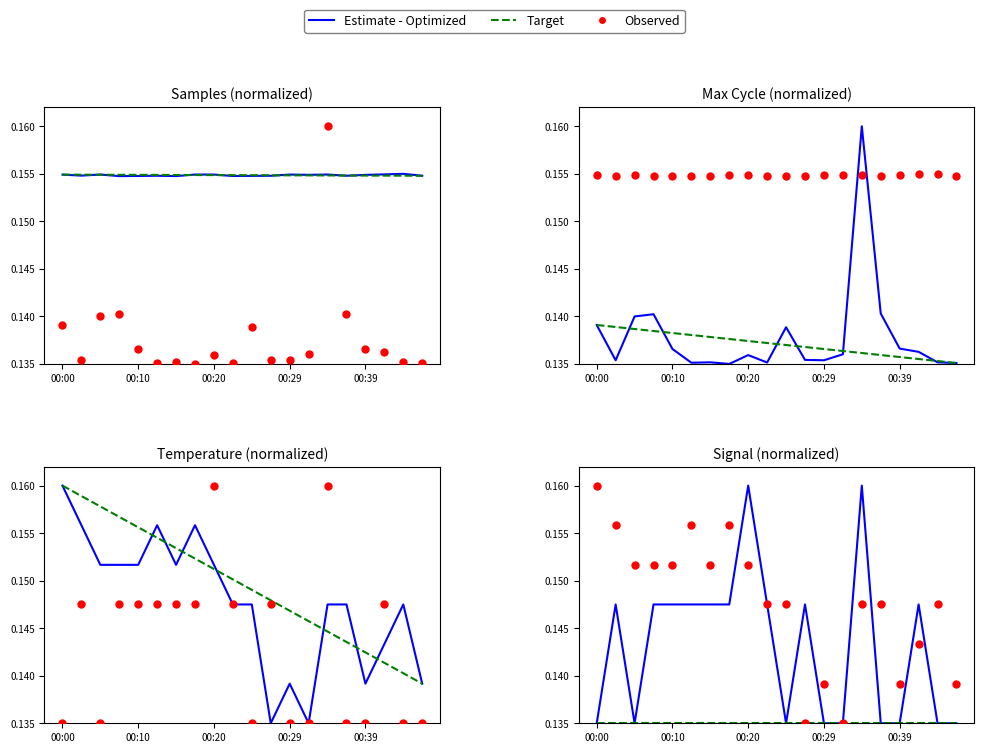

Which series contains the lowest Y value?

Estimate - Optimized